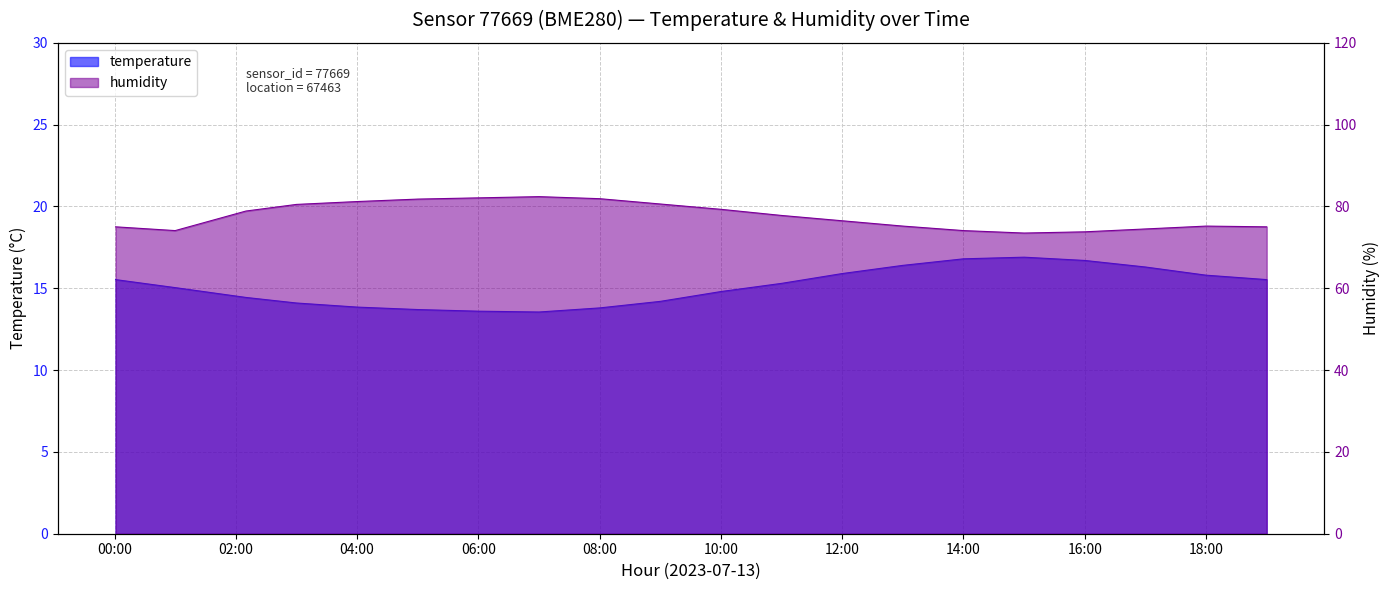

What are all the series names shown in the legend?

temperature, humidity